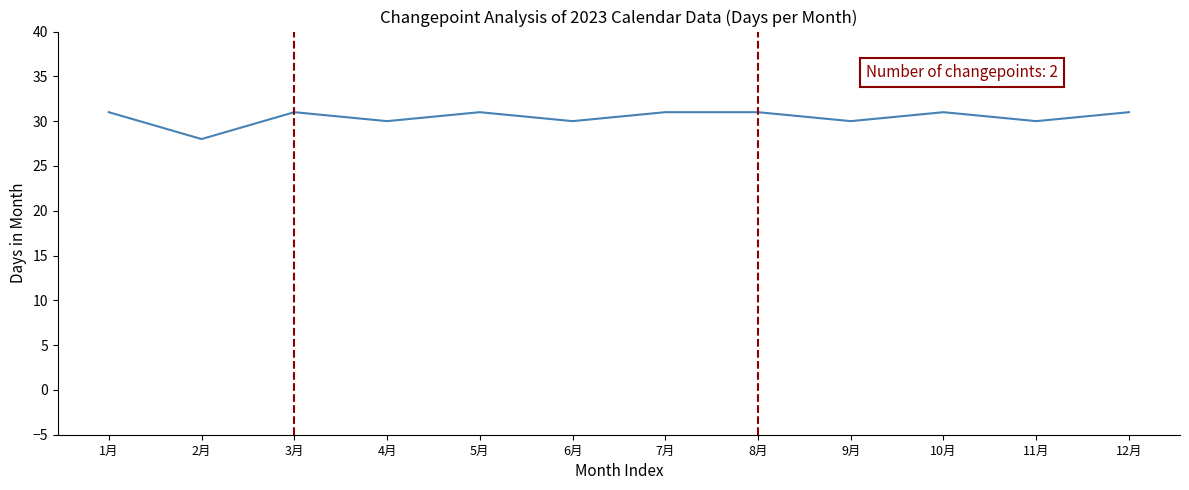

Which label corresponds to the smallest value in the chart?

2月